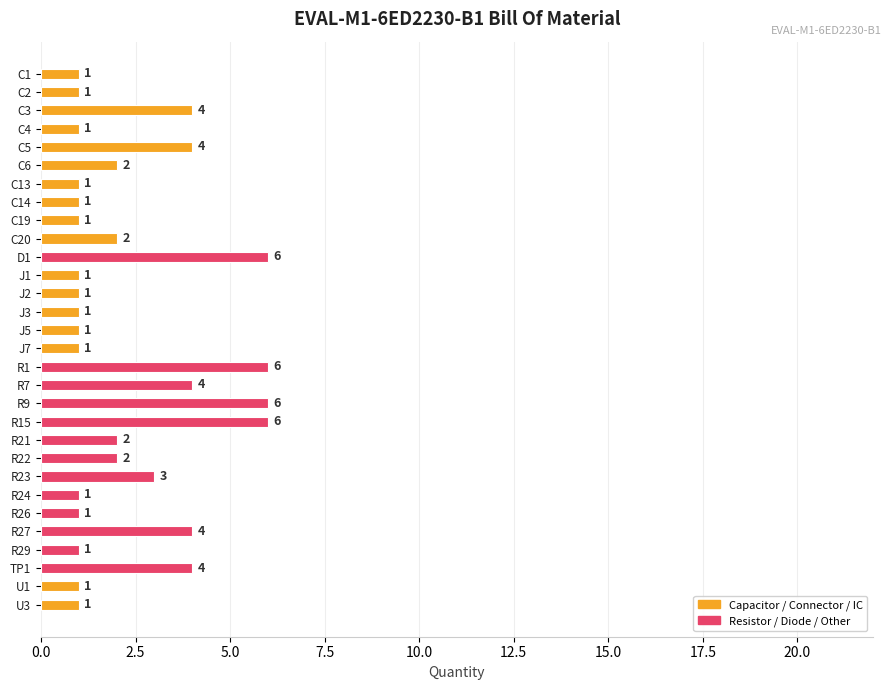

Reading top to bottom, extract all data points from this chart.

C1=1	C2=1	C3=4	C4=1	C5=4	C6=2	C13=1	C14=1	C19=1	C20=2	D1=6	J1=1	J2=1	J3=1	J5=1	J7=1	R1=6	R7=4	R9=6	R15=6	R21=2	R22=2	R23=3	R24=1	R26=1	R27=4	R29=1	TP1=4	U1=1	U3=1